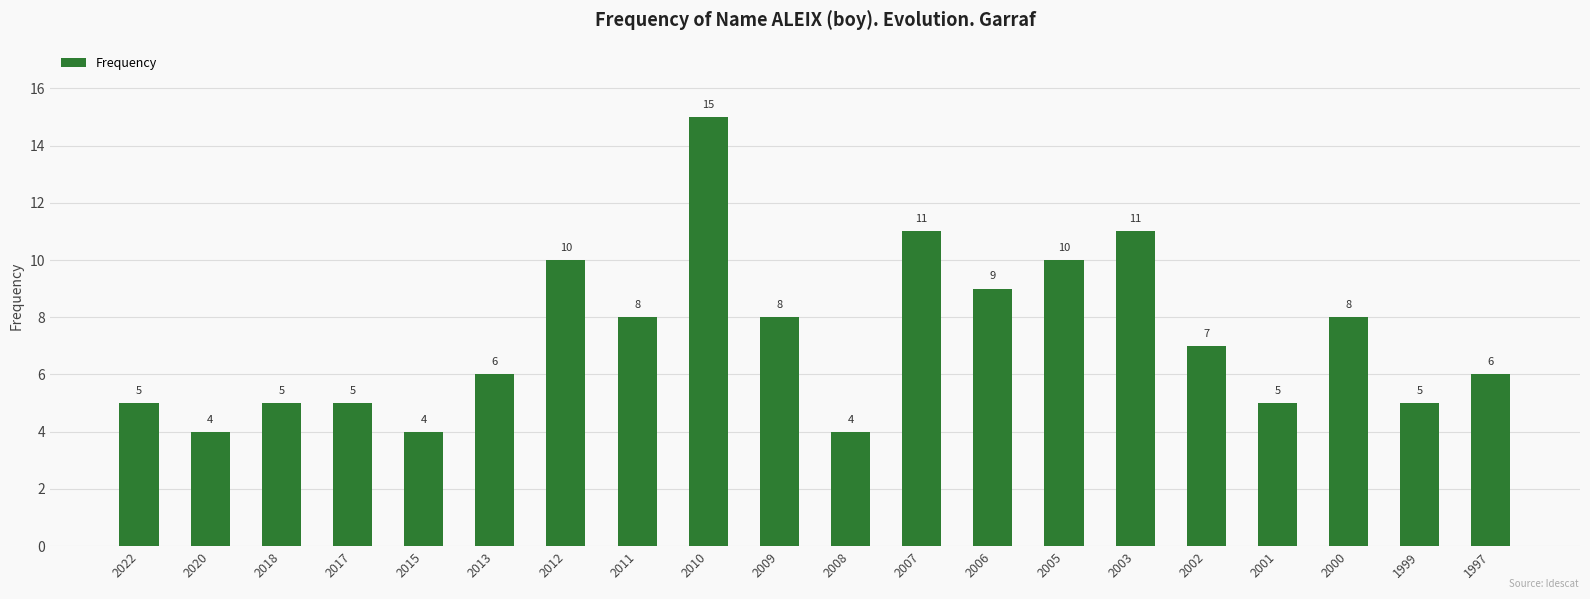

What is the difference between the maximum and minimum values?

11